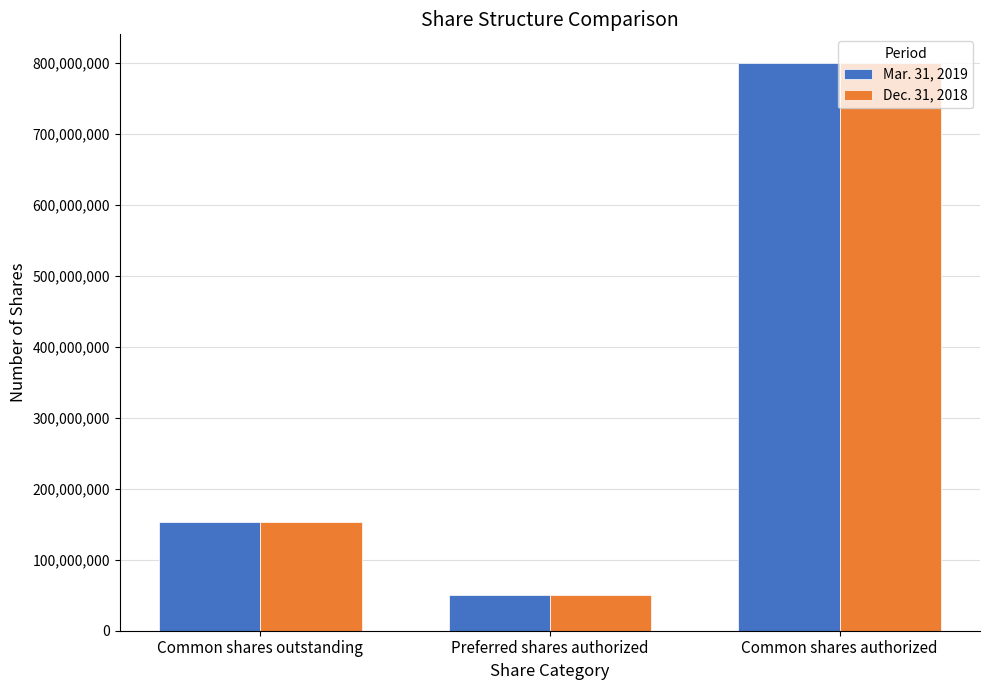

What position from the left is Preferred shares authorized?

2